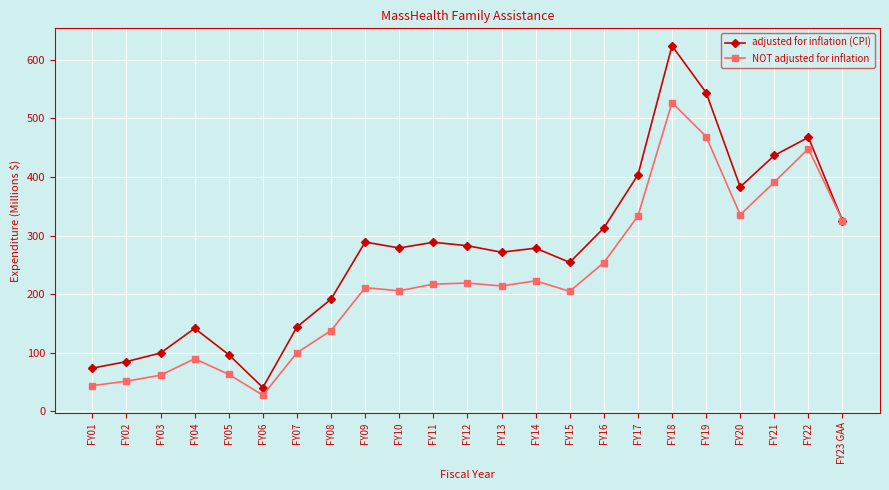

What is the difference between the maximum and second lowest values in the NOT adjusted for inflation series?

482.9